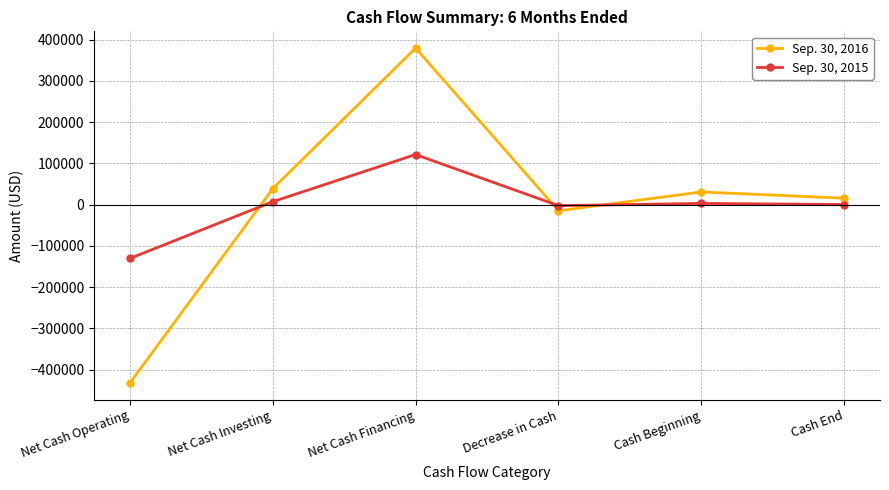

Which series has the widest spread of values?

Sep. 30, 2016